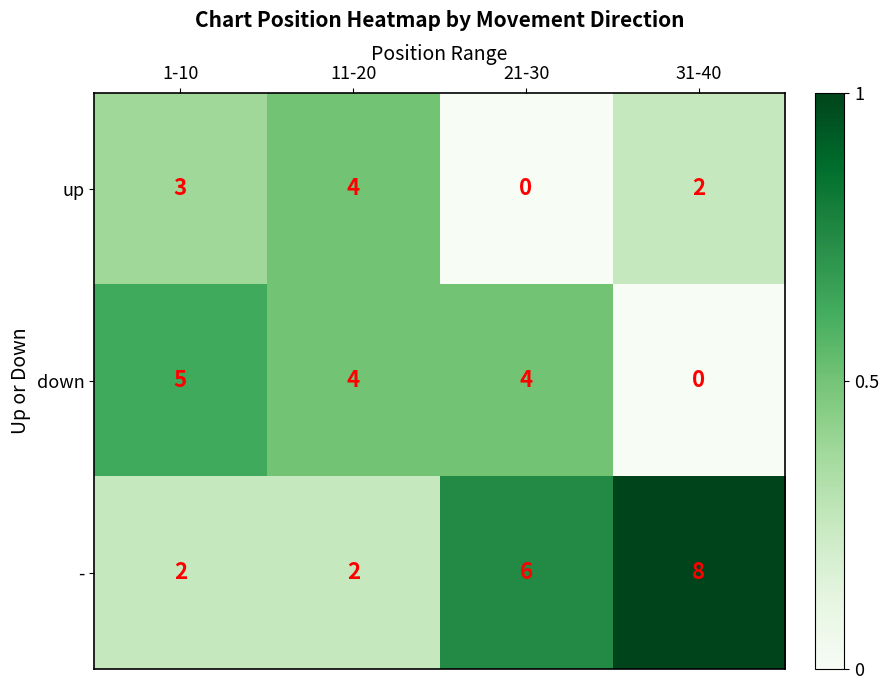

Reading left to right, extract all data points from this chart.

up: 1-10=3	11-20=4	21-30=0	31-40=2
down: 1-10=5	11-20=4	21-30=4	31-40=0
-: 1-10=2	11-20=2	21-30=6	31-40=8